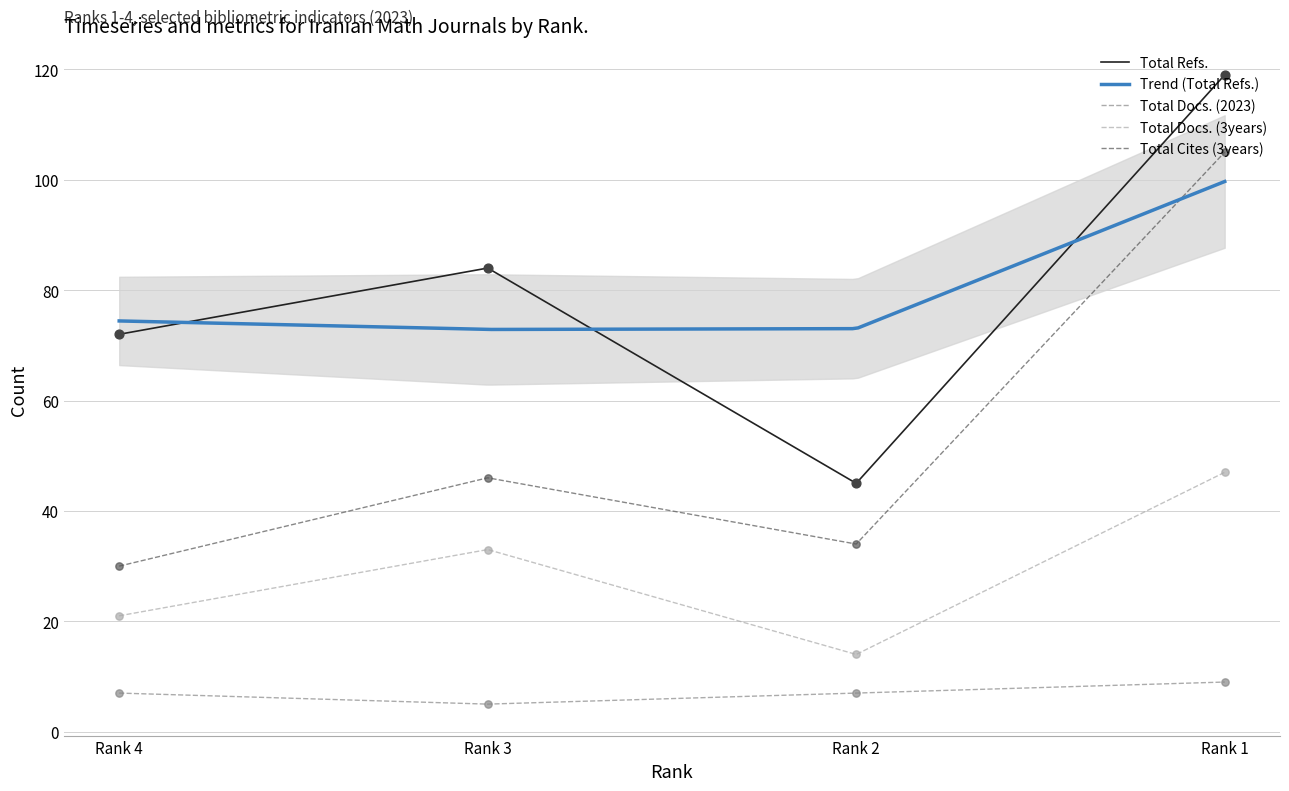

Which series contains the lowest Y value?

Total Docs. (2023)